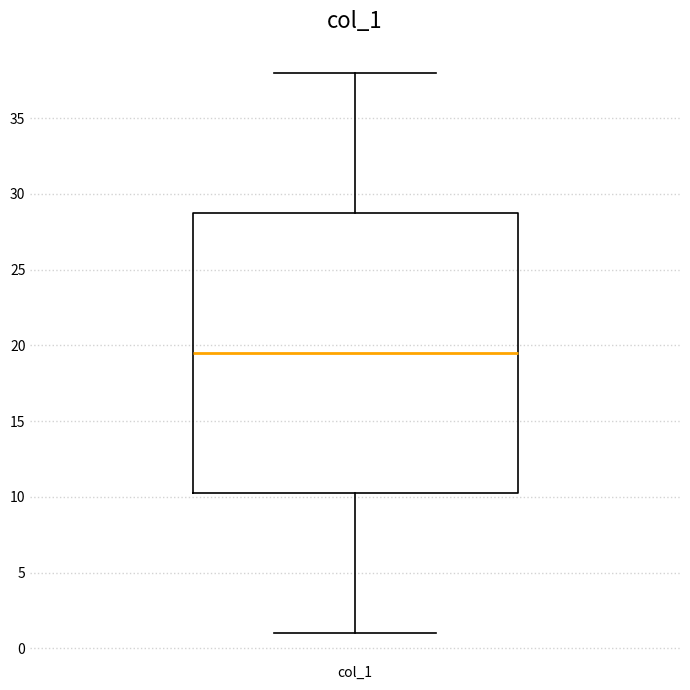

Where is the lower edge of the box for col_1 on the y-axis? The values are not printed on the chart, so give them approximately, as read against the axis.

10.5